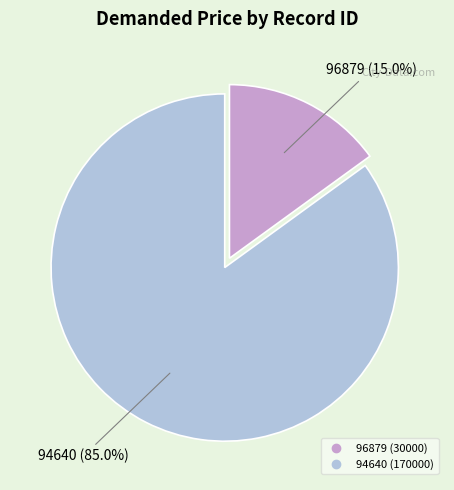

To the nearest percent, what portion does 94640 represent?

85%